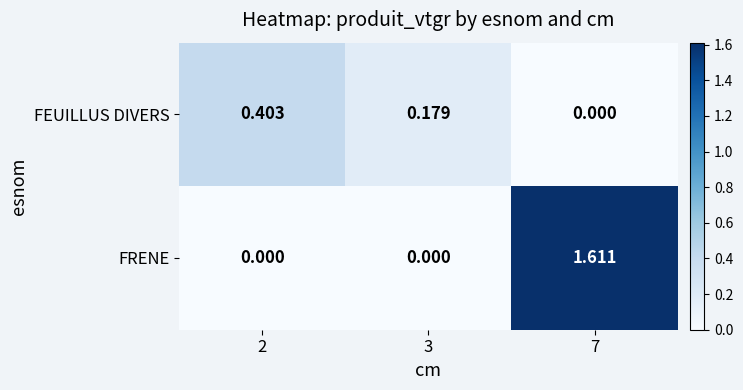

List the series in order of their peak value, lowest first.

FEUILLUS DIVERS, FRENE